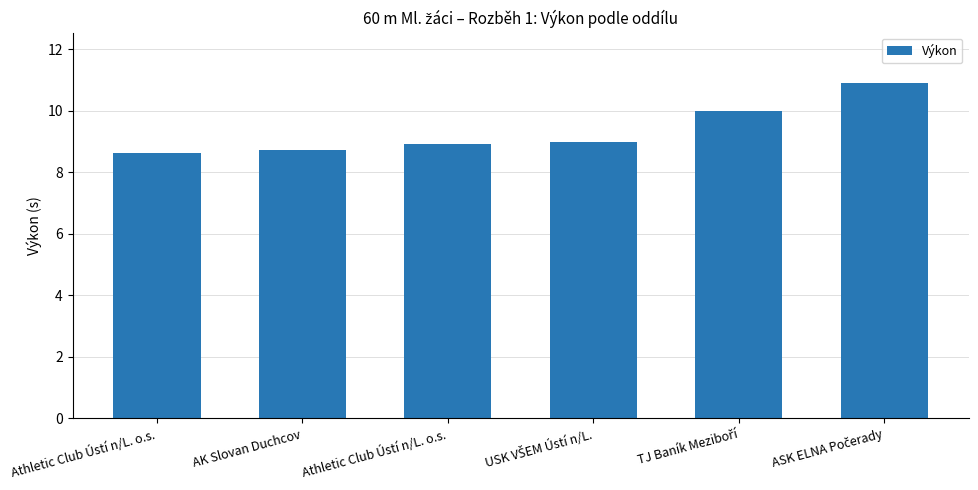

Which has a higher value, Athletic Club Ústí n/L. o.s. or ASK ELNA Počerady?

ASK ELNA Počerady